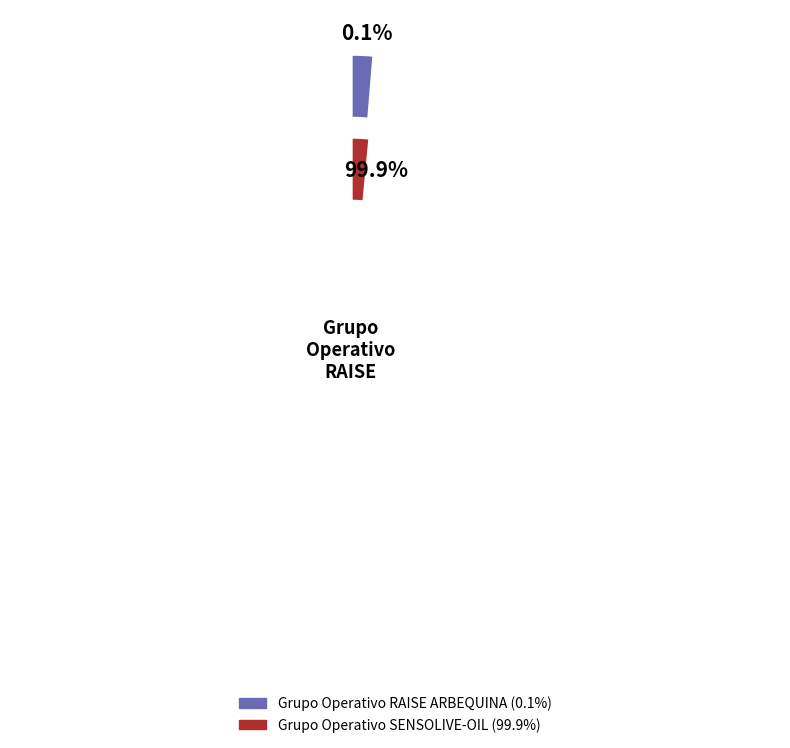

Is there a majority slice in this chart?

Yes